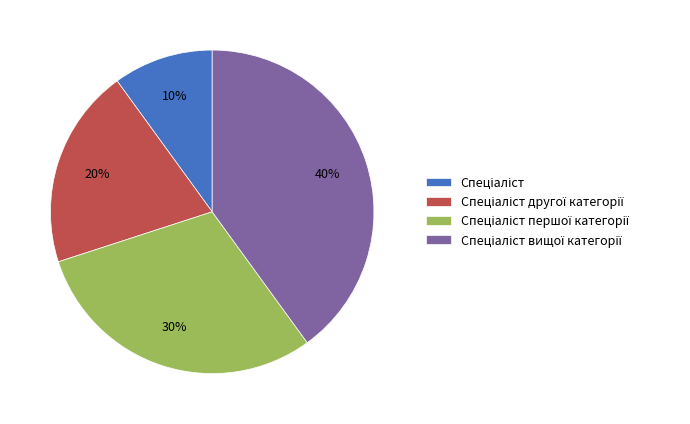

To the nearest percent, what is the difference between the largest and smallest slice percentages?

30%